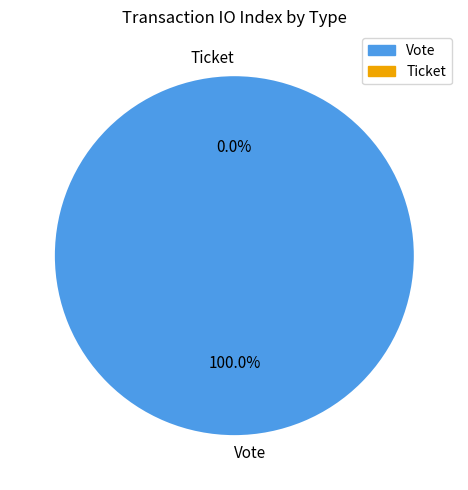

True or false: Ticket accounts for 9% of the total.

False